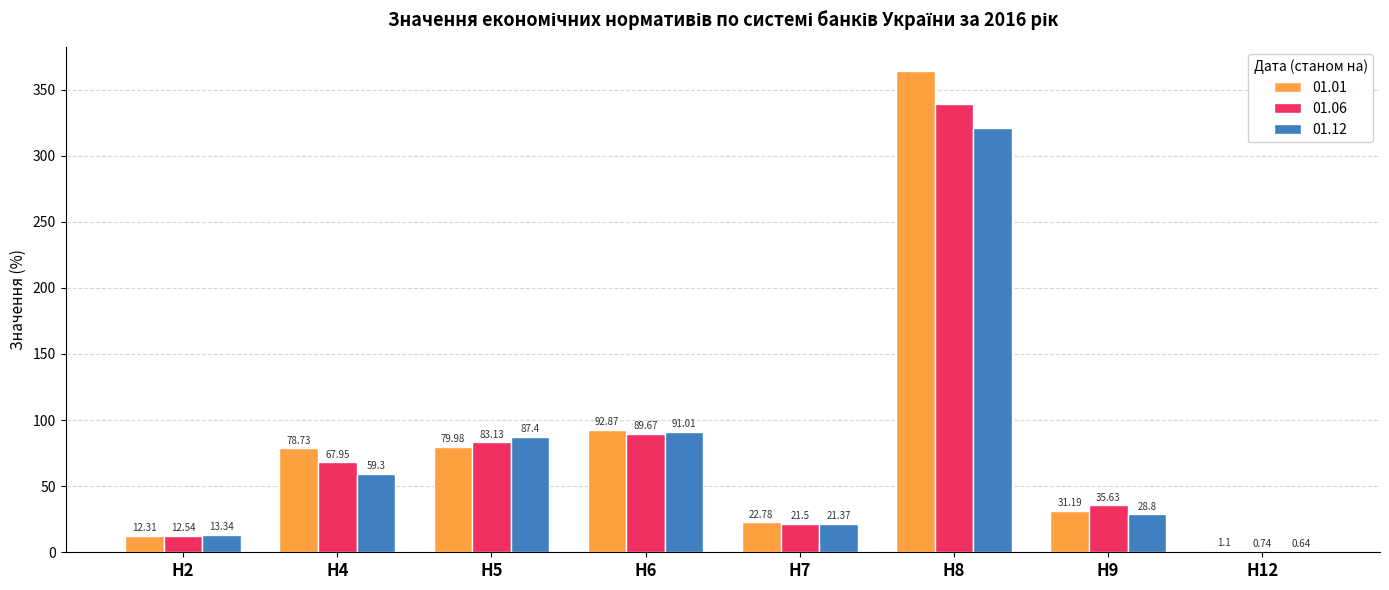

Which series changed the most between Н4 and Н6?

01.12